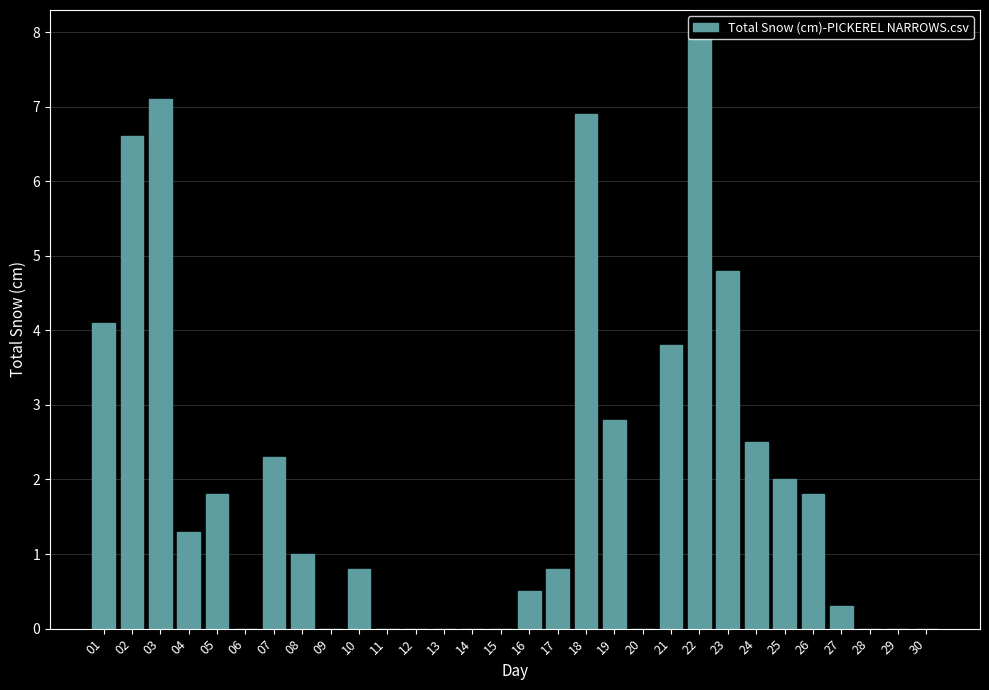

At which label is the value closest to 3?

19